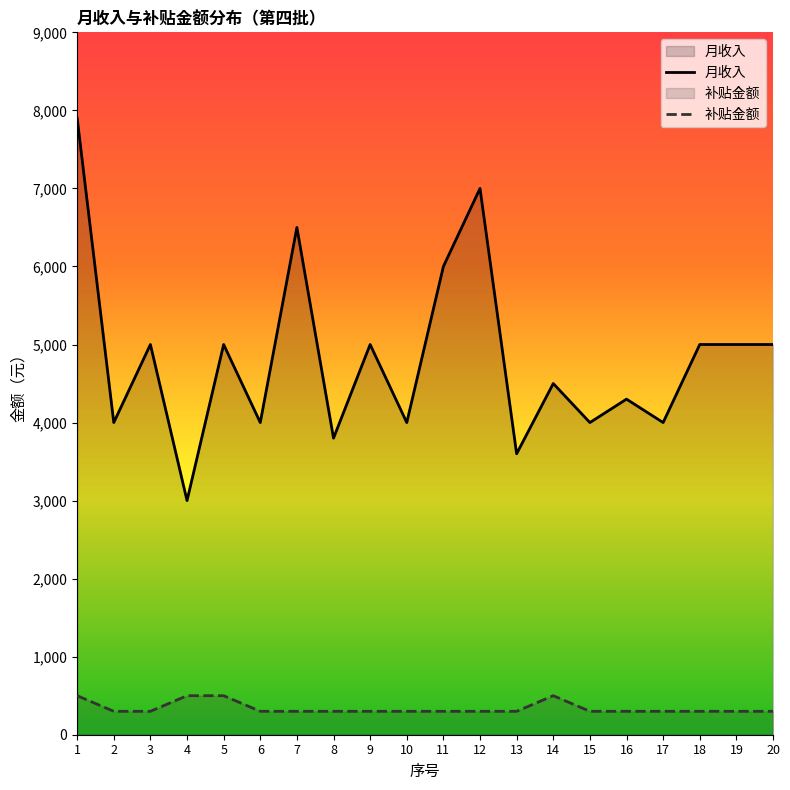

List the series in order of their overall mean, lowest first.

补贴金额, 月收入